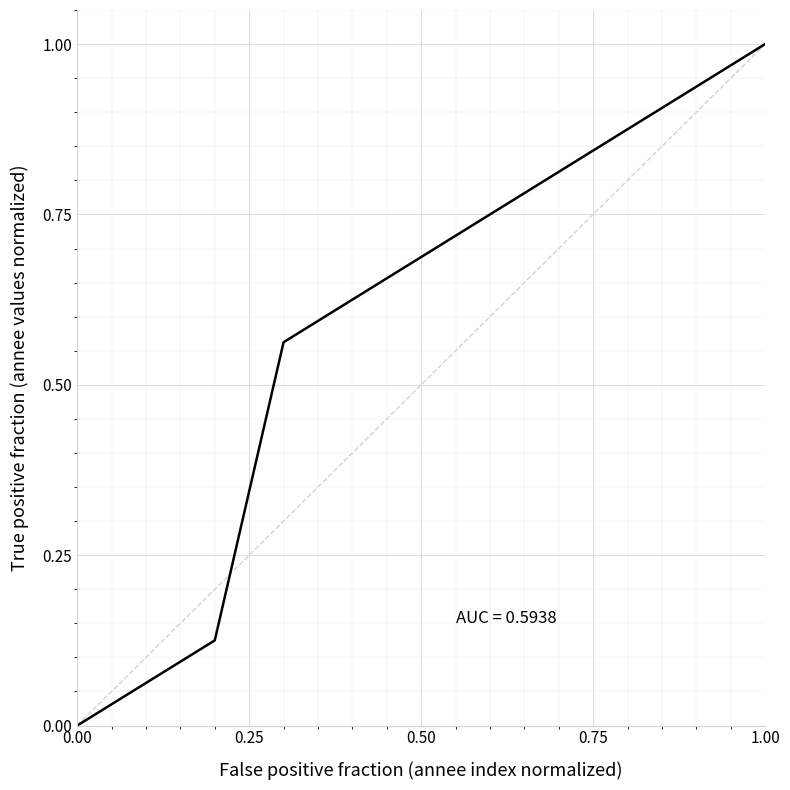

What is the maximum value shown in the chart?

1.0